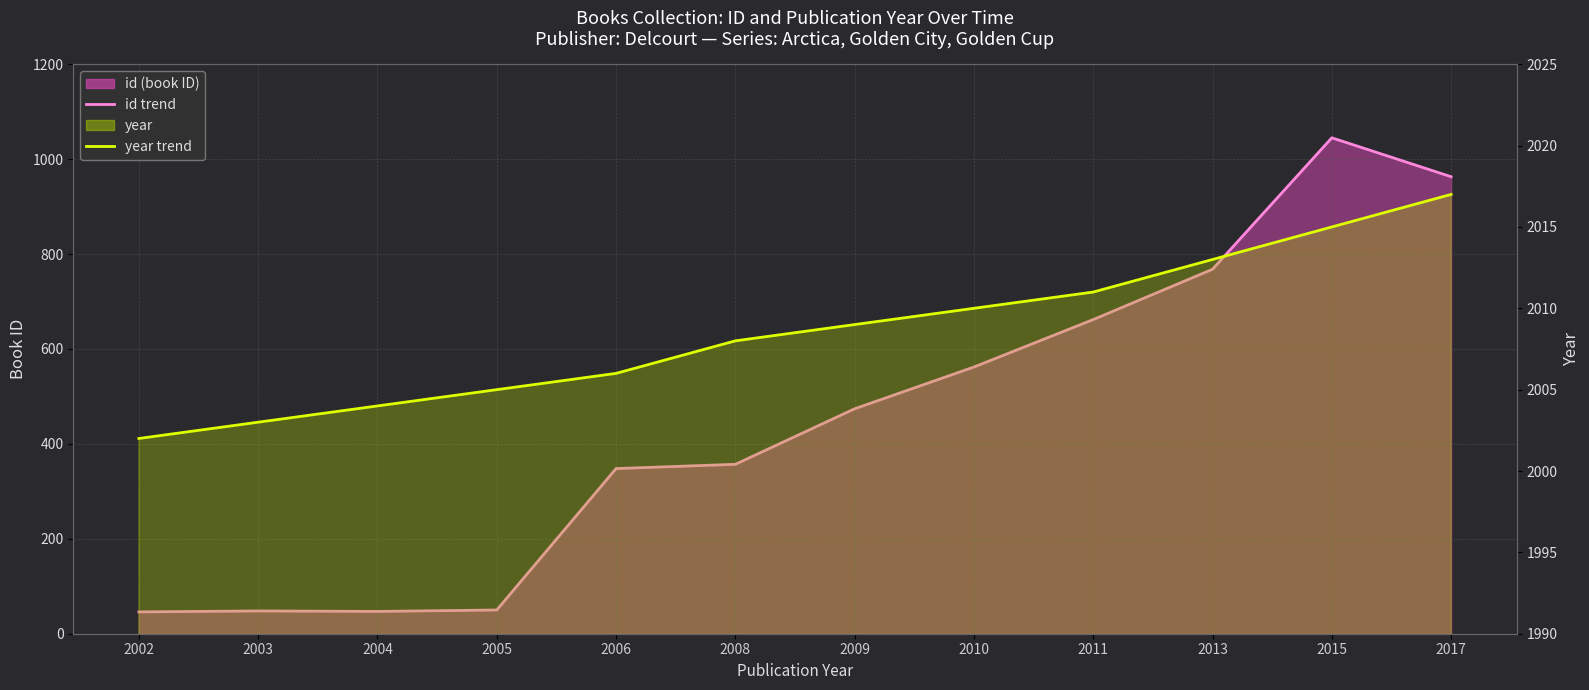

Between 2009 and 2017, which series saw the biggest shift?

id monthly avg